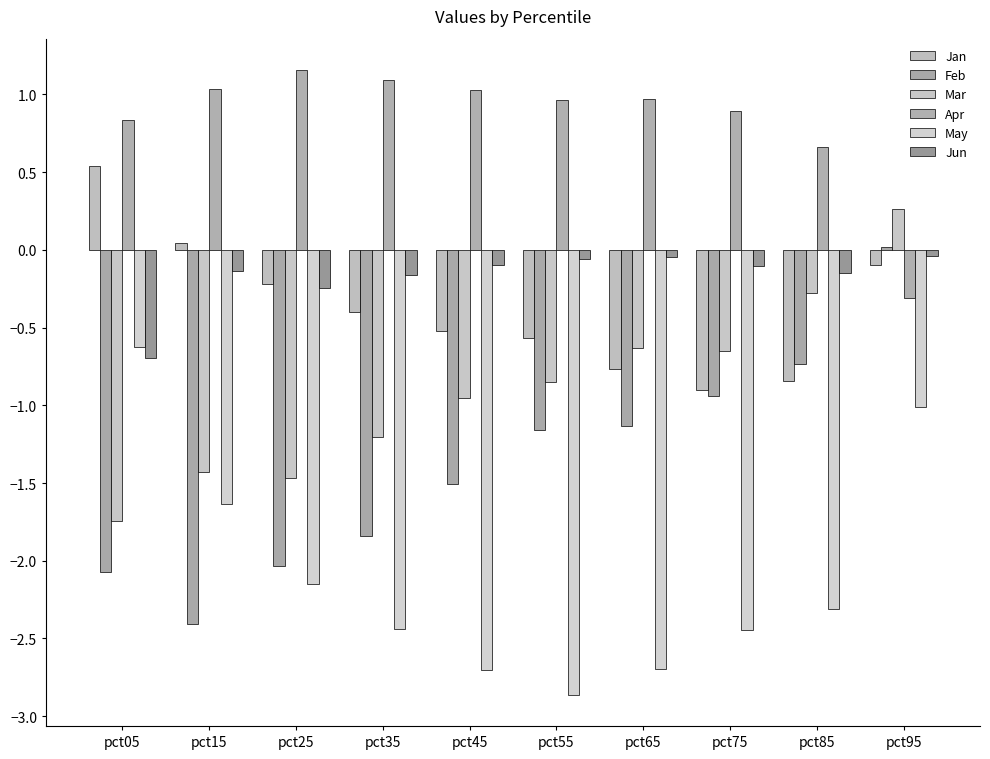

At pct05, list the series in order from largest to smallest.

Apr, Jan, May, Jun, Mar, Feb